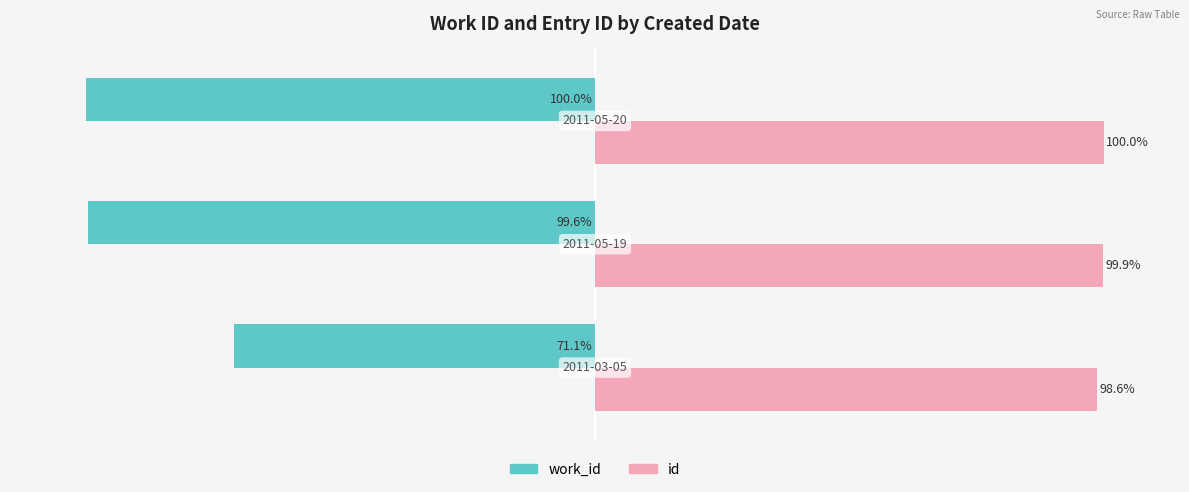

Which series has the widest spread of values?

work_id